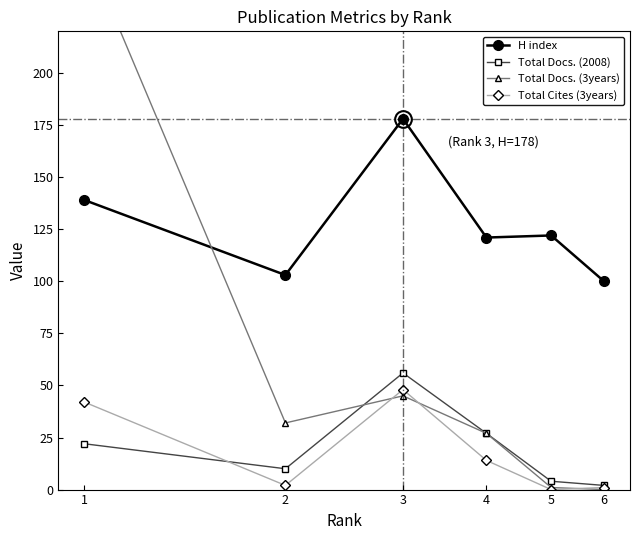

Where is the first local maximum for Total Cites (3years)?

3